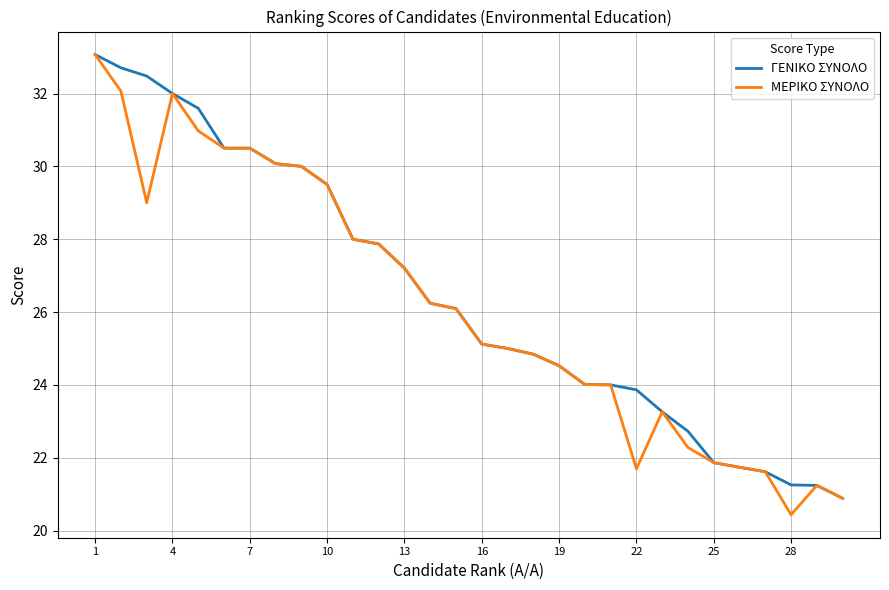

What is the average value of the ΜΕΡΙΚΟ ΣΥΝΟΛΟ series?

26.2